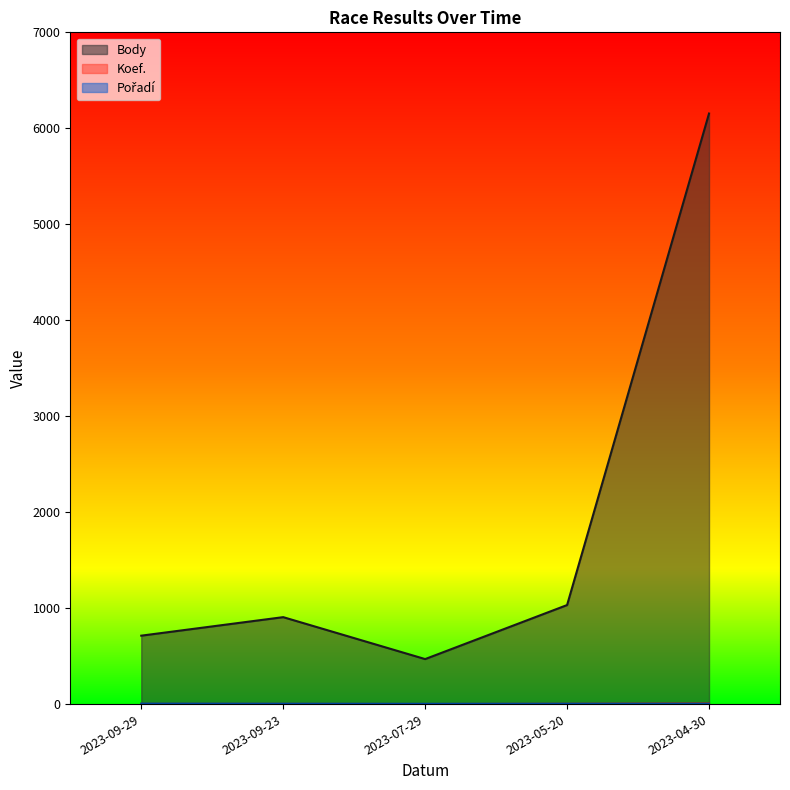

Between 2023-09-29 and 2023-04-30, which is larger?

2023-04-30